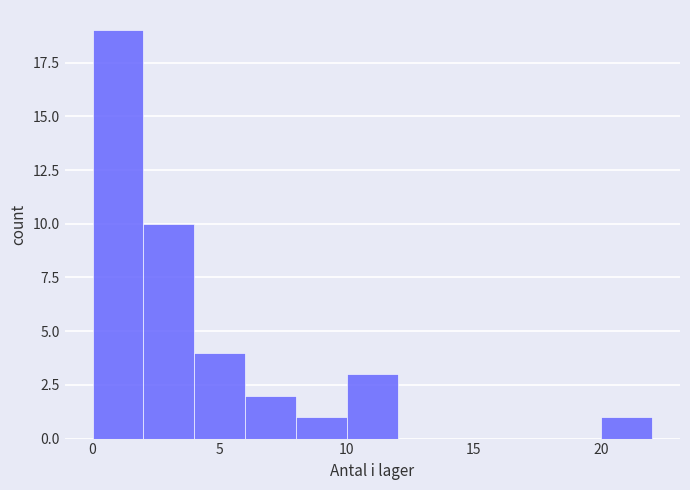

Which range on the x-axis has the tallest bar?

0 to 2